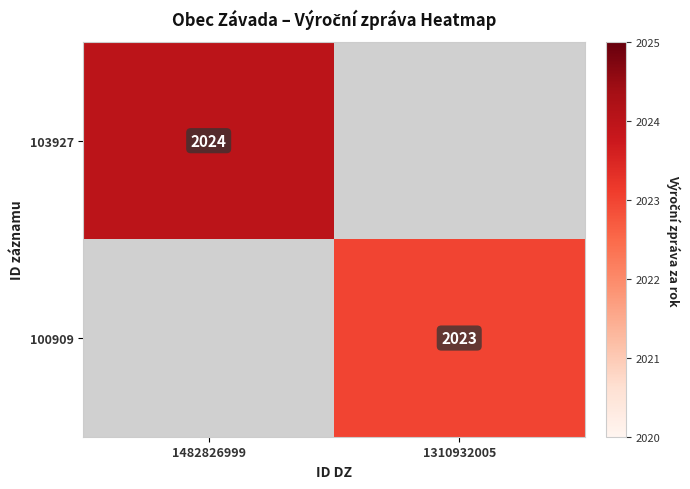

Is it true that 103927 equals 1406 at 1482826999?

False